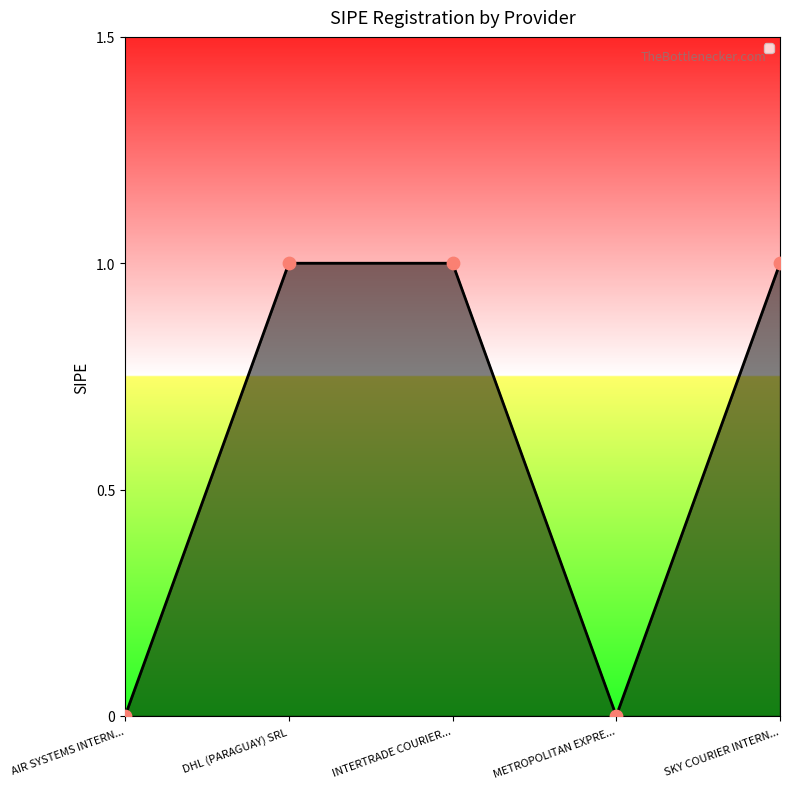

Which has a higher value, INTERTRADE COURIER... or METROPOLITAN EXPRE...?

INTERTRADE COURIER...